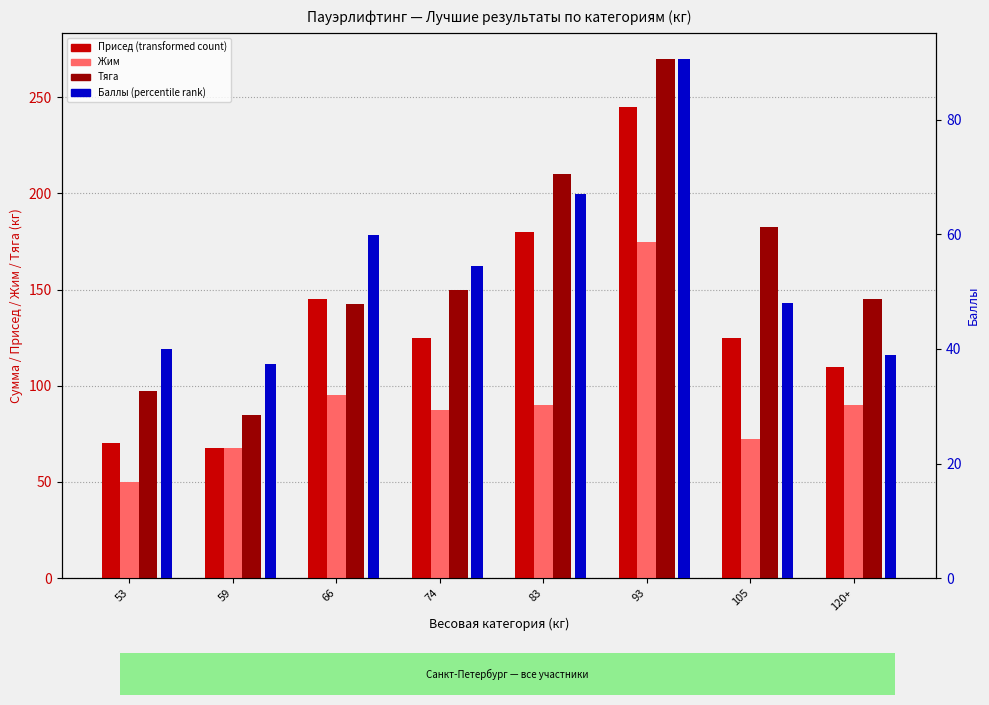

At how many categories does at least one series exceed 167?

3